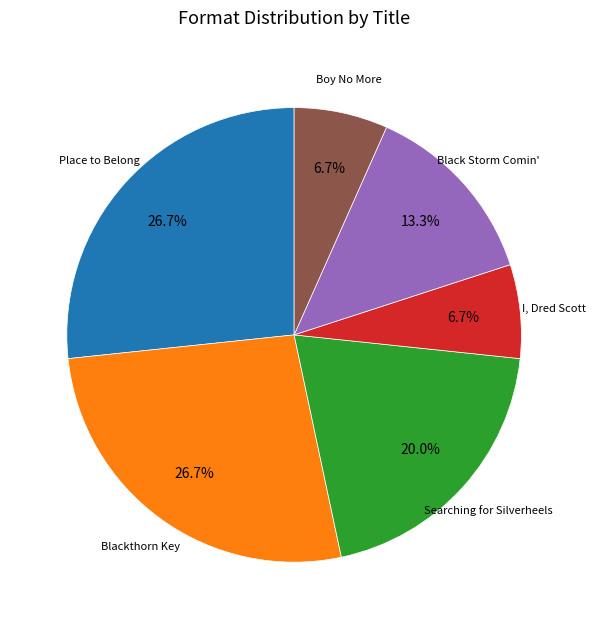

To the nearest percent, what portion does Searching for Silverheels represent?

20%